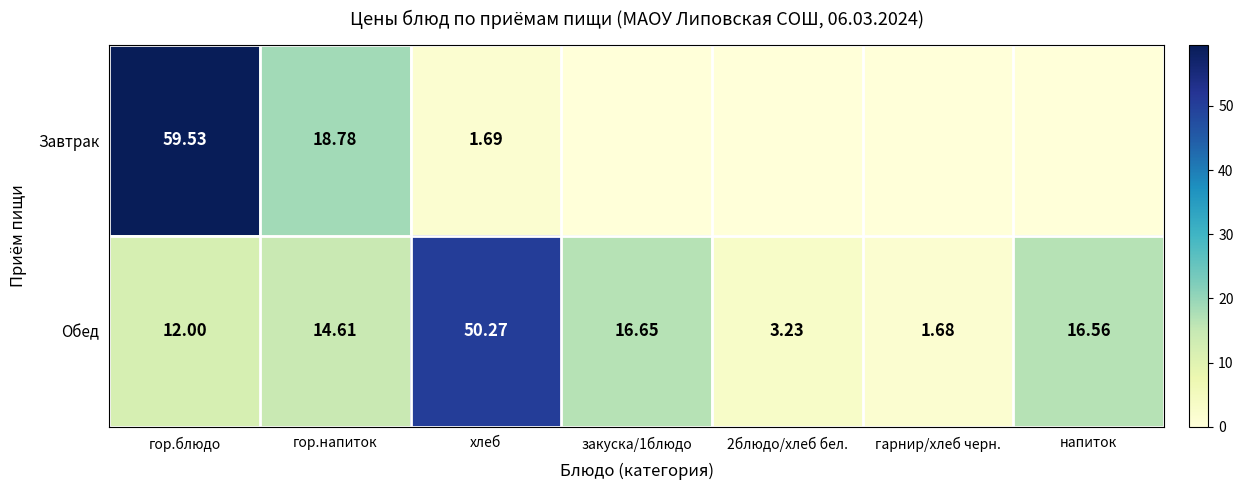

The Завтрак series shows 2.2 at хлеб. True or false?

False